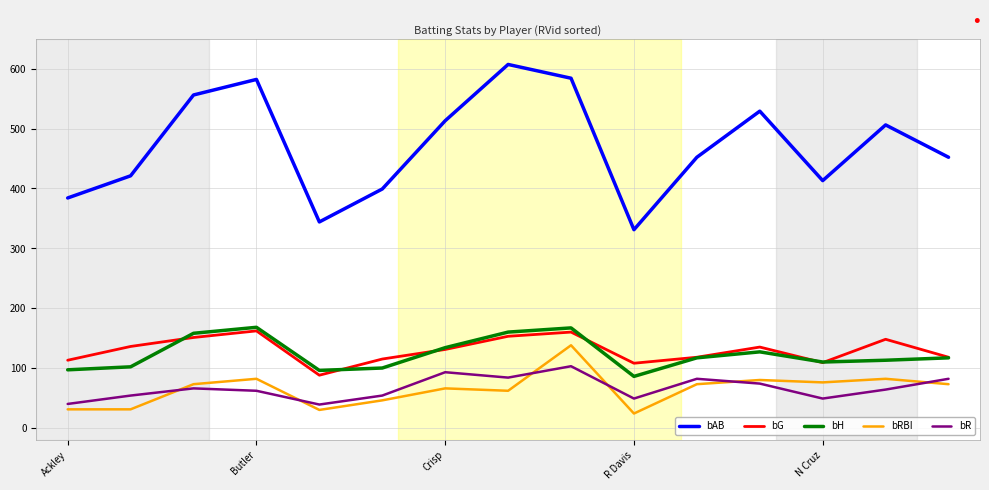

What are all the series names shown in the legend?

bAB, bG, bH, bRBI, bR